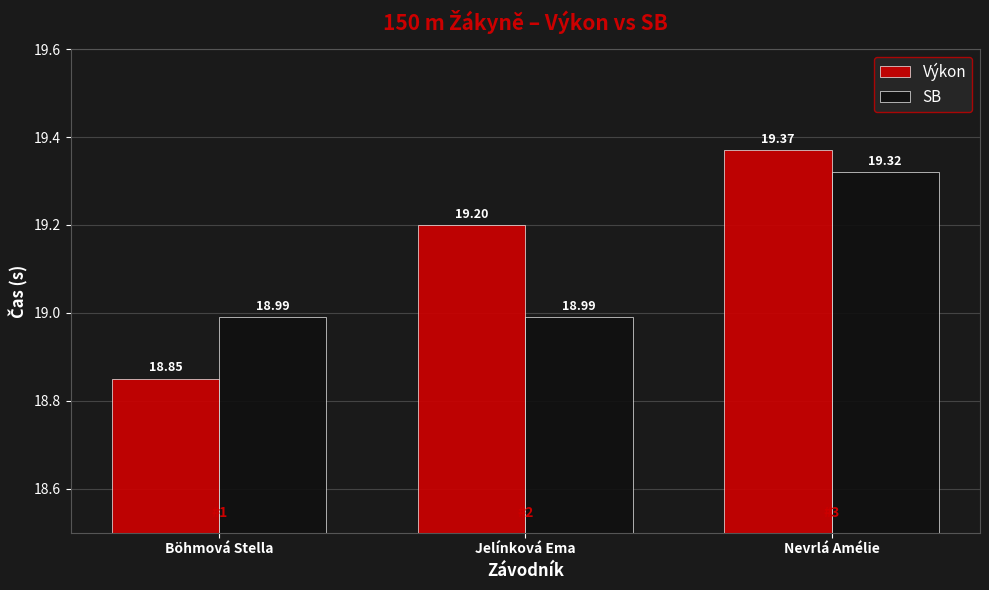

What is the sum of all Výkon values?

57.4